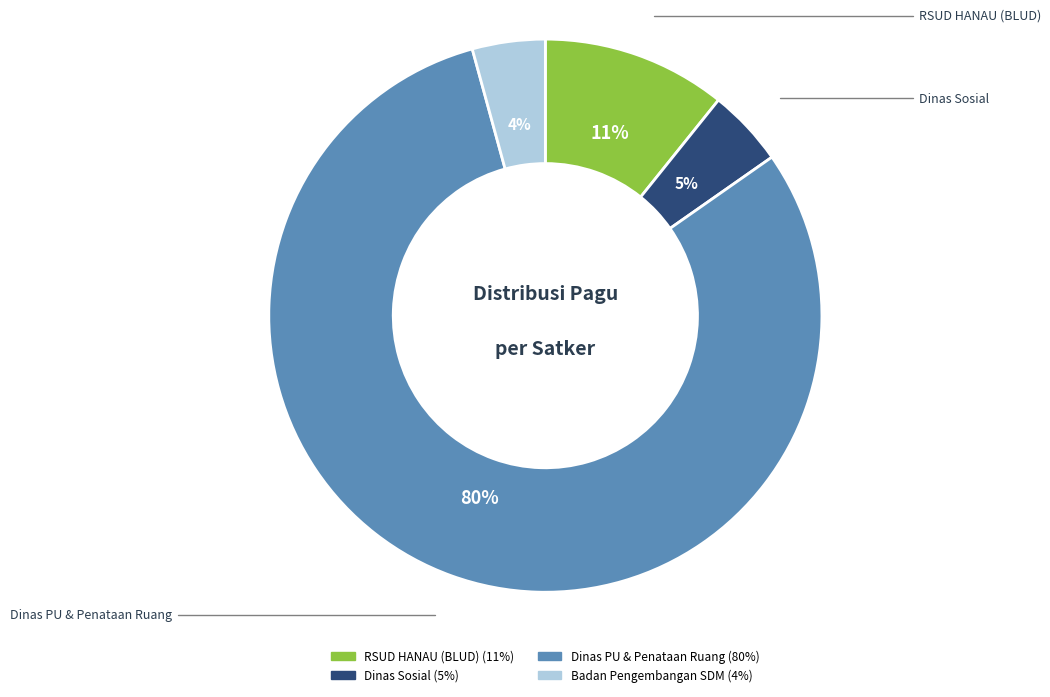

Is there any slice that represents more than half of the pie?

Yes